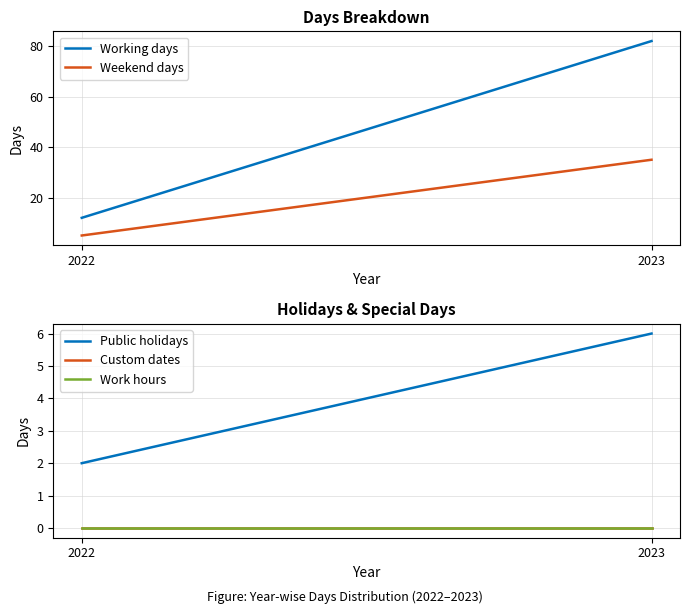

What is the difference between the highest and lowest values at 2023?

82